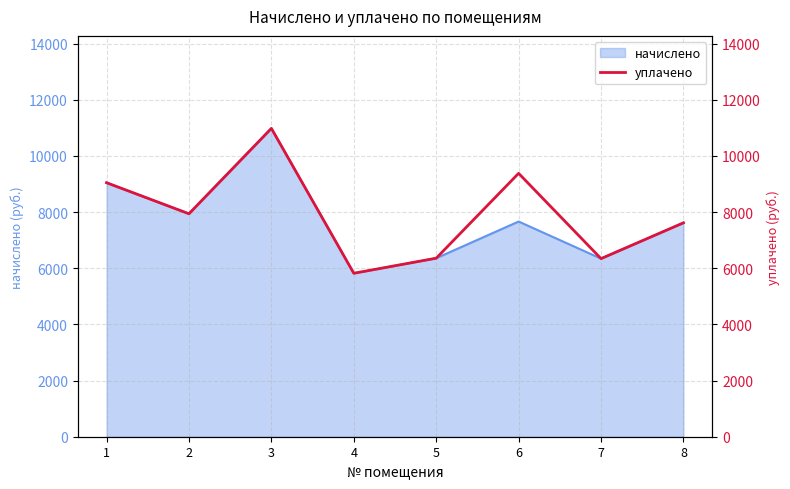

The value of начислено at 6 is 7664.6. True or false?

True